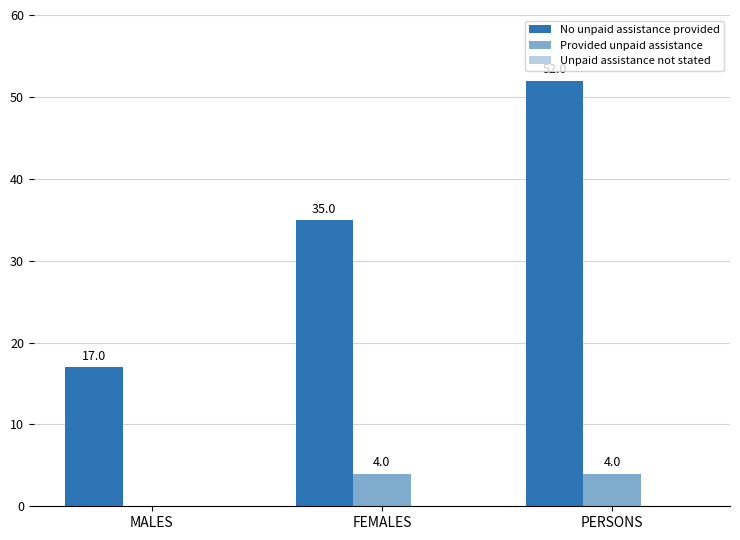

What is the sum of the No unpaid assistance provided values at FEMALES and MALES?

52